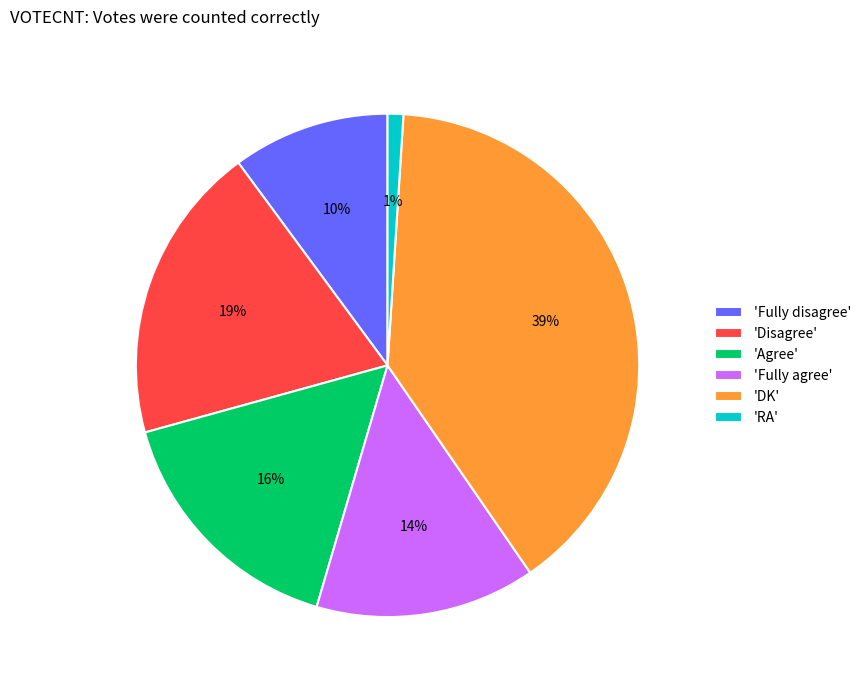

Is there any slice that represents more than half of the pie?

No